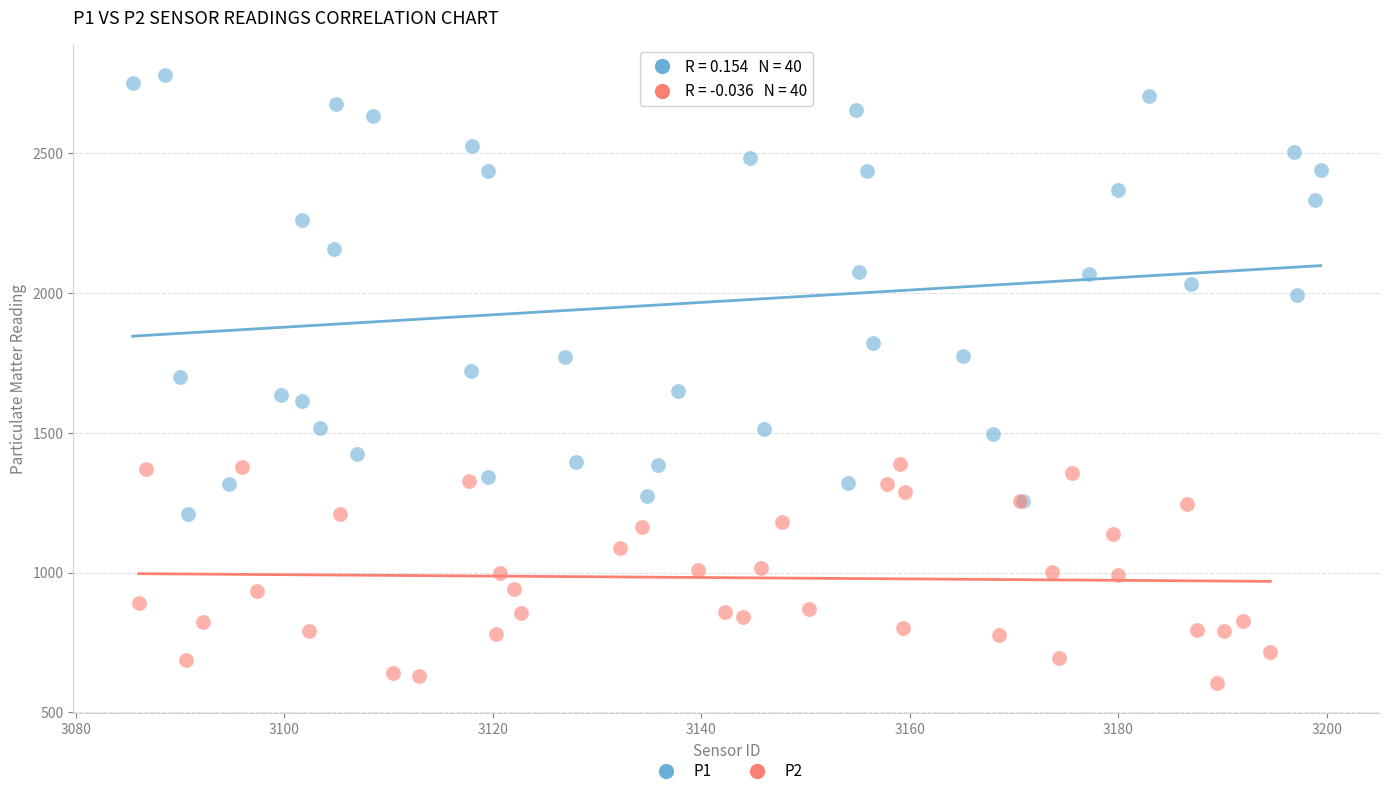

Which series reaches the maximum Y coordinate?

P1